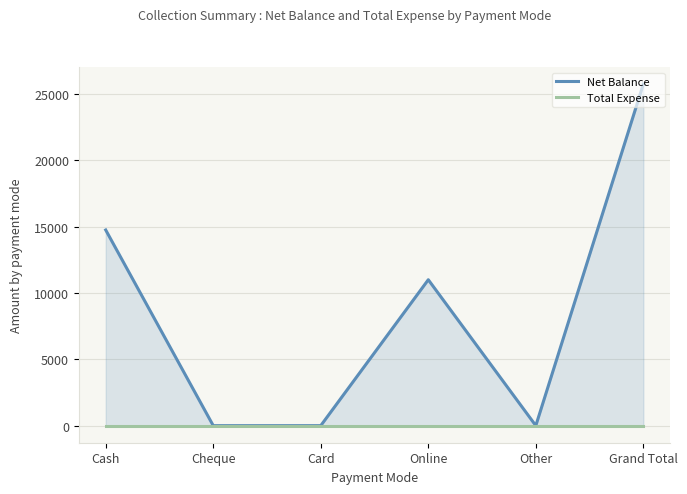

How many lines are shown in the chart?

2